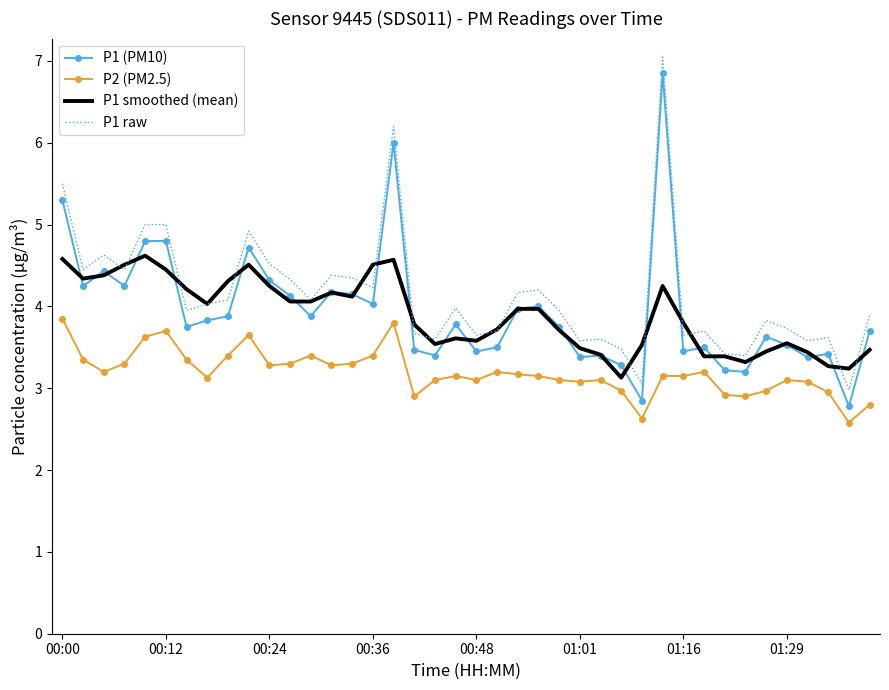

What is the lowest value of the P2 (PM2.5) series?

2.6